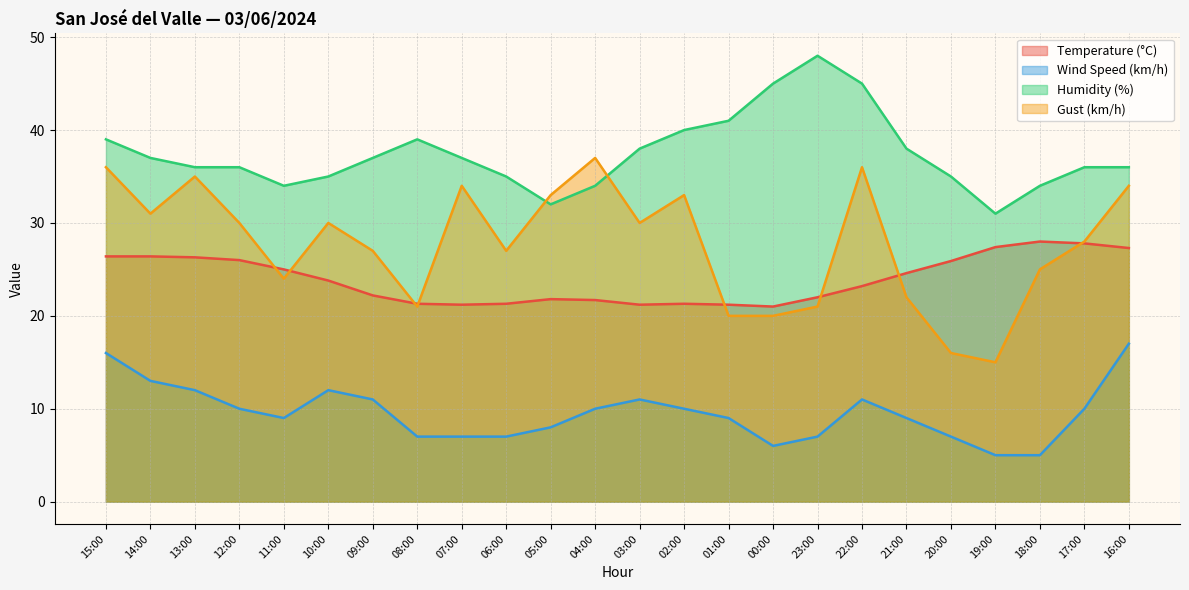

What is the maximum value for Wind Speed (km/h)?

17.0